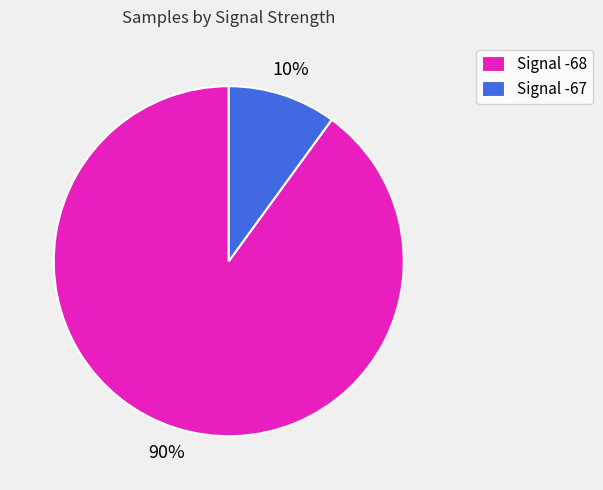

Rank the categories by value from highest to lowest.

Signal -68, Signal -67